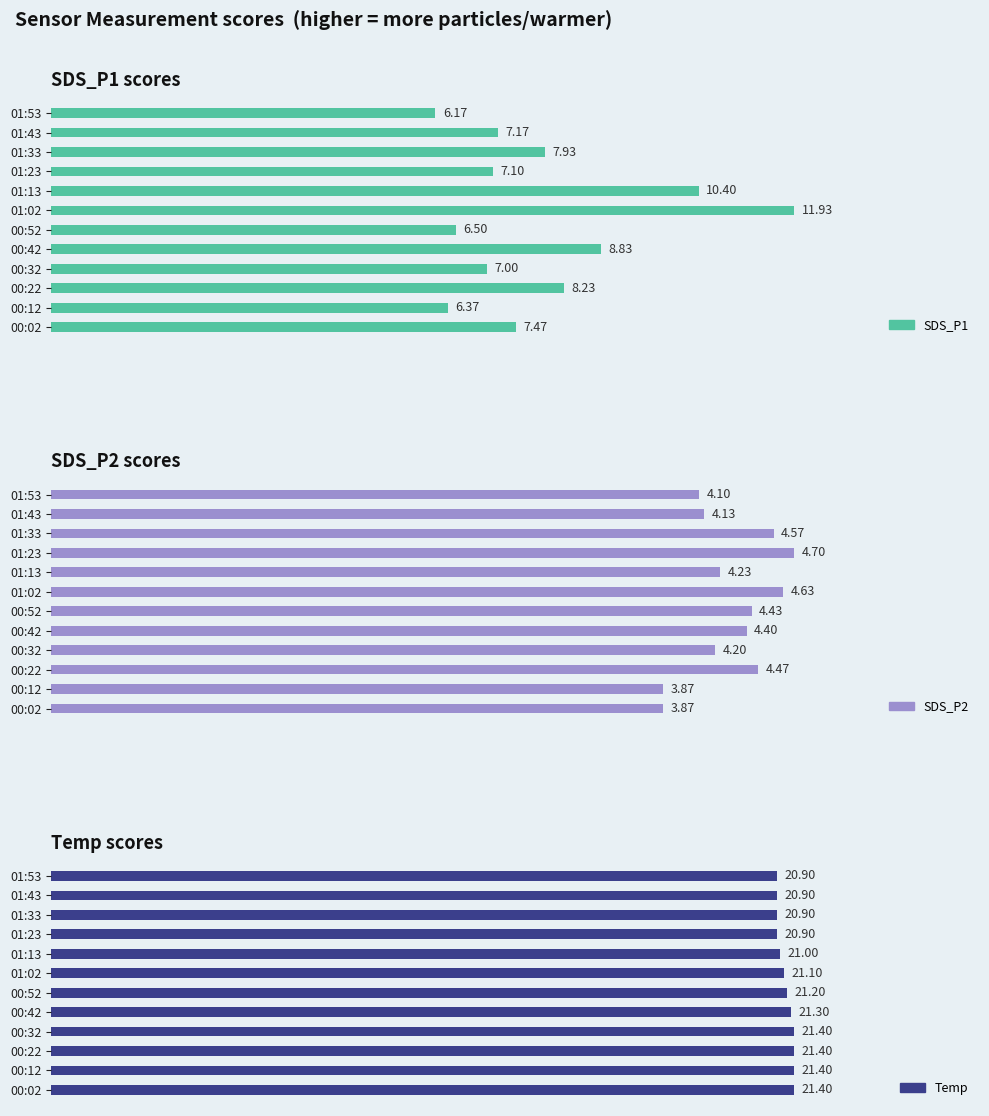

Count the Temp values in the range 20 to 21.

5